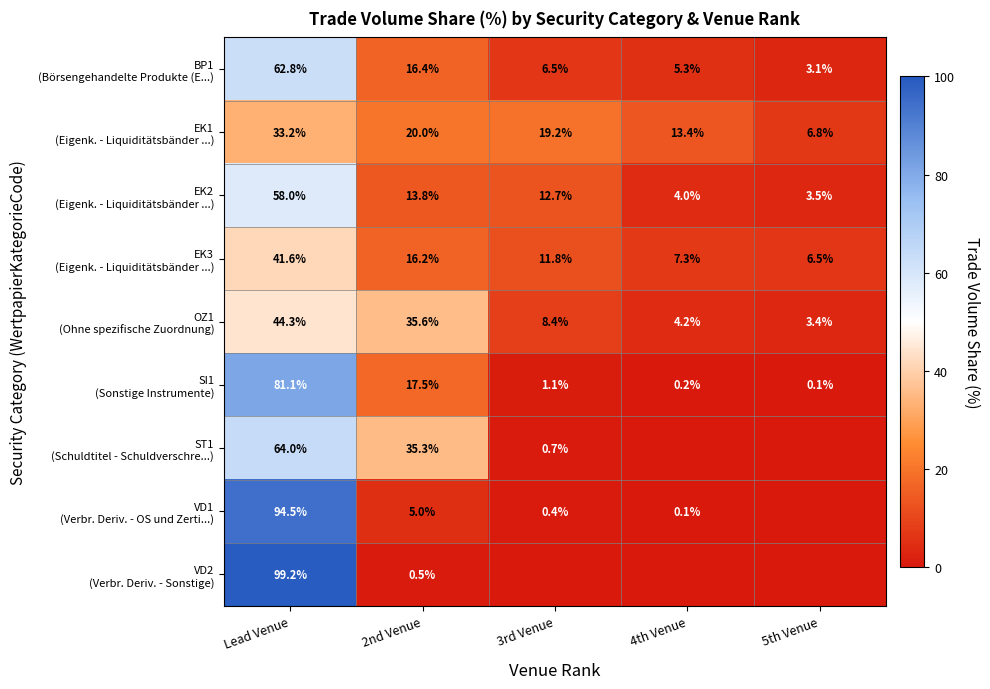

What is the difference between the highest and lowest values at Lead Venue?

66.0